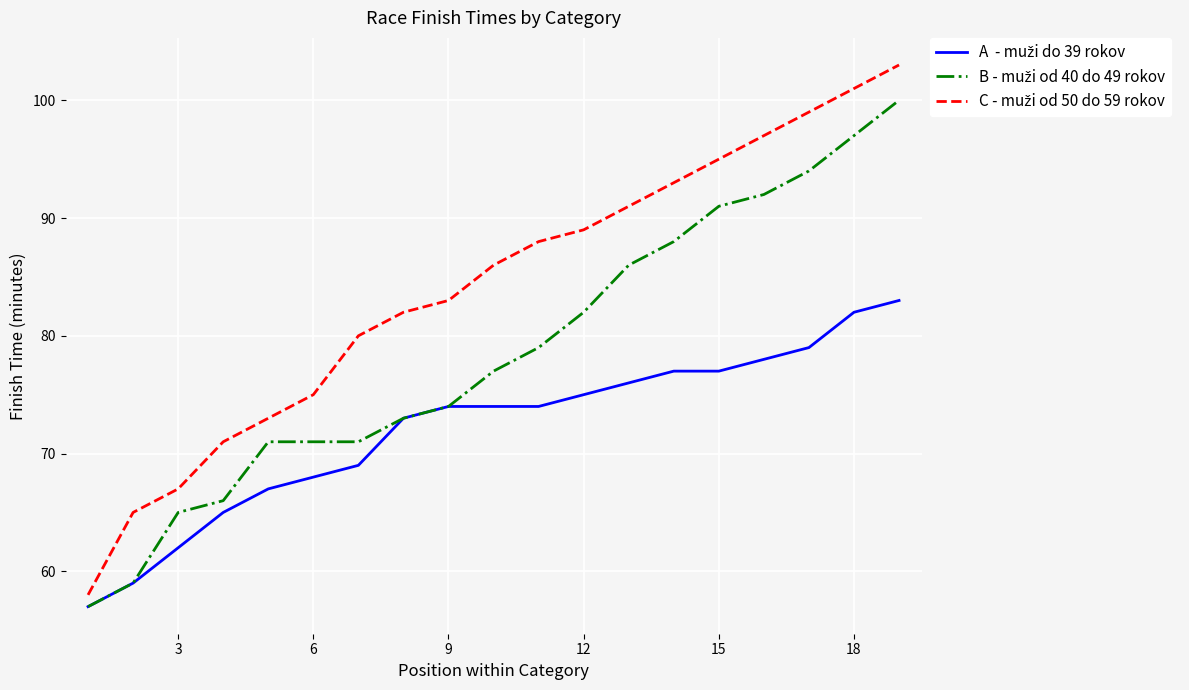

What is the greatest value displayed?

103